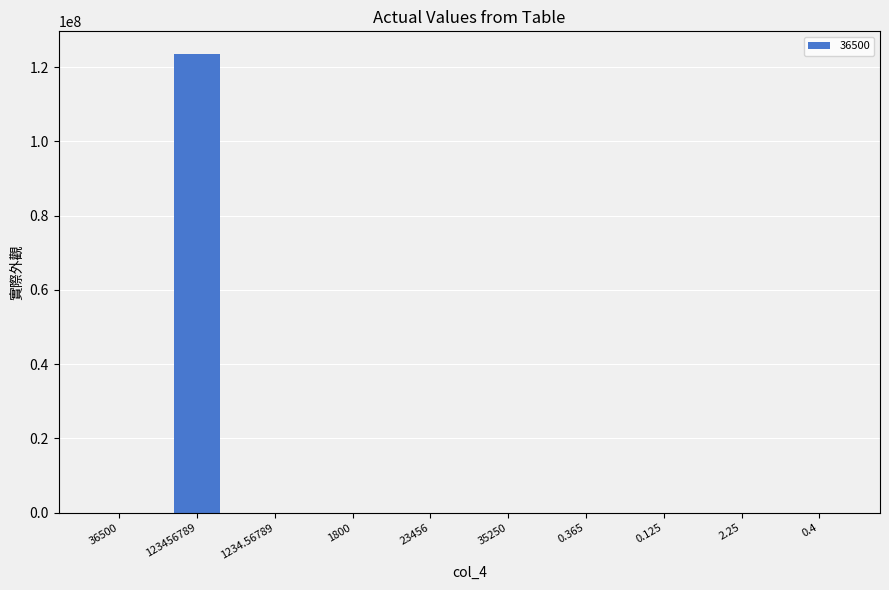

At which category does the chart reach its peak across all series?

123456789